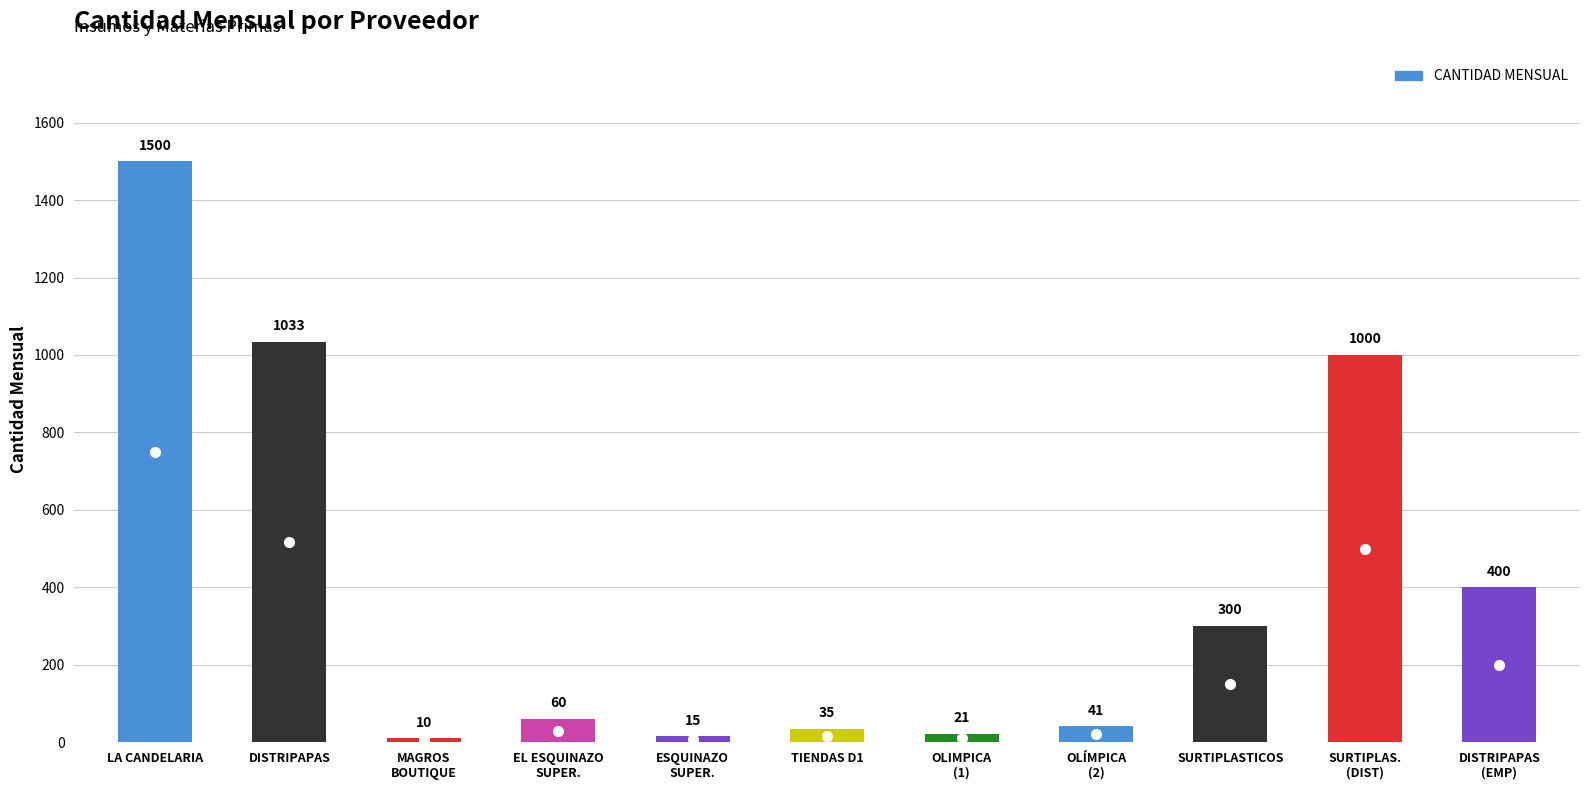

At which category does the chart reach its peak across all series?

LA CANDELARIA